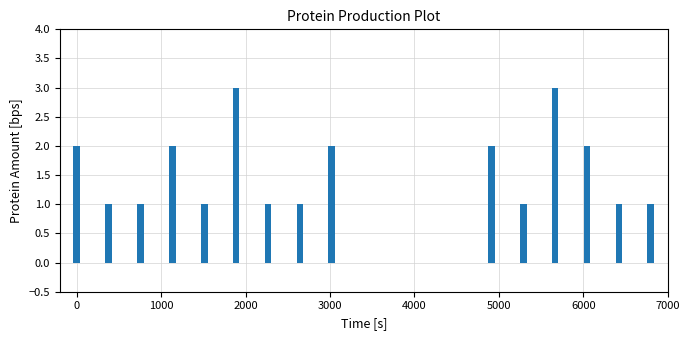

What is the maximum value shown in the chart?

3